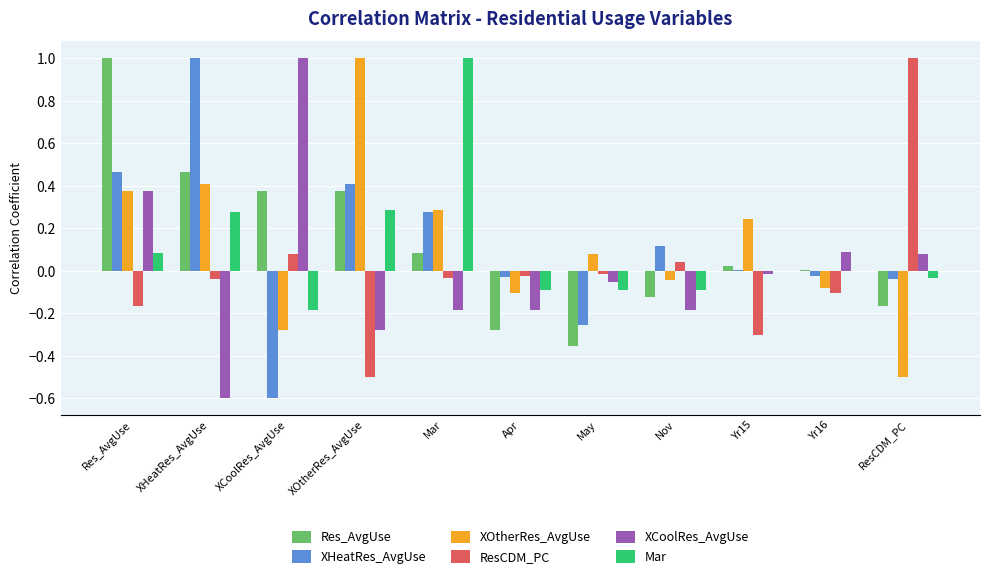

Is it true that Mar equals 0.3 at XHeatRes_AvgUse?

True